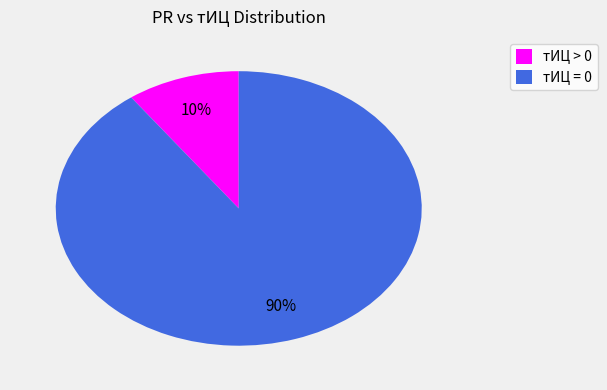

Is the sum of тИЦ = 0 and тИЦ > 0 greater than half?

Yes